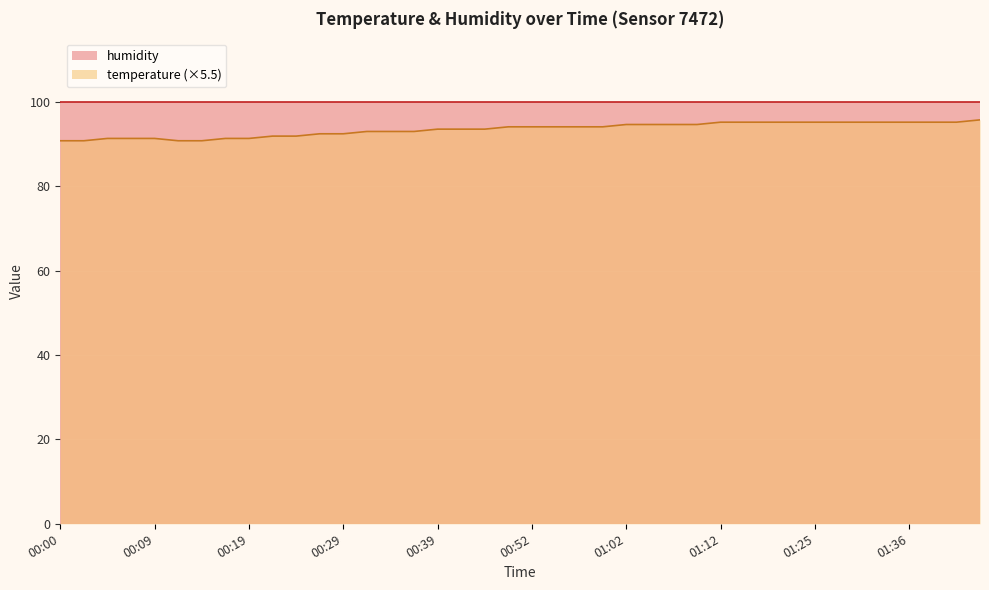

List the labels in order of value, smallest first.

00:00, 00:02, 00:12, 00:14, 00:04, 00:07, 00:09, 00:17, 00:19, 00:22, 00:24, 00:27, 00:29, 00:32, 00:34, 00:36, 00:39, 00:41, 00:47, 00:49, 00:52, 00:54, 00:57, 00:59, 01:02, 01:04, 01:07, 01:09, 01:12, 01:15, 01:17, 01:23, 01:25, 01:28, 01:31, 01:33, 01:36, 01:38, 01:41, 01:43